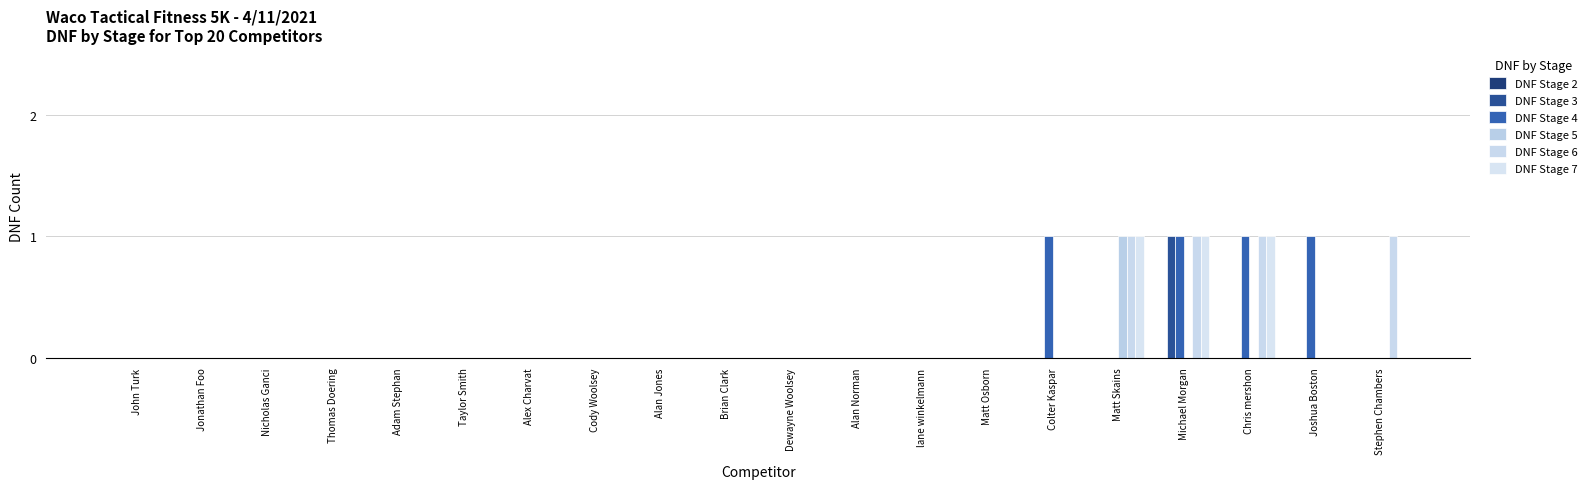

Rank the series at Brian Clark from highest to lowest value.

DNF Stage 2, DNF Stage 3, DNF Stage 4, DNF Stage 5, DNF Stage 6, DNF Stage 7